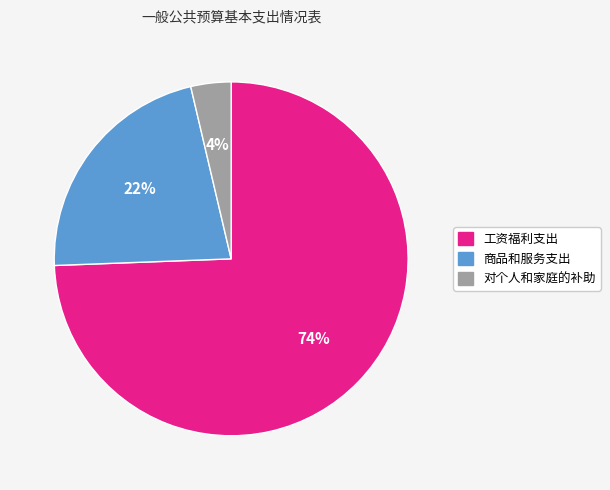

Combined, do 对个人和家庭的补助 and 工资福利支出 account for over 50%?

Yes